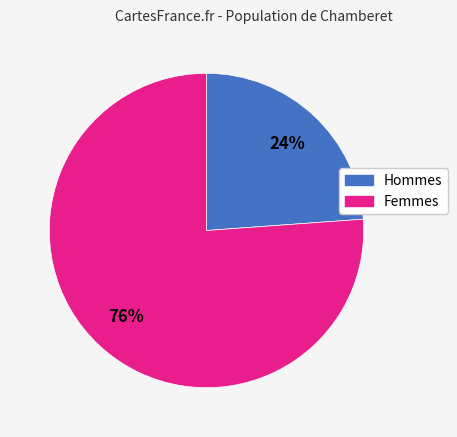

To the nearest percent, what is the difference between the largest and smallest slice percentages?

52%